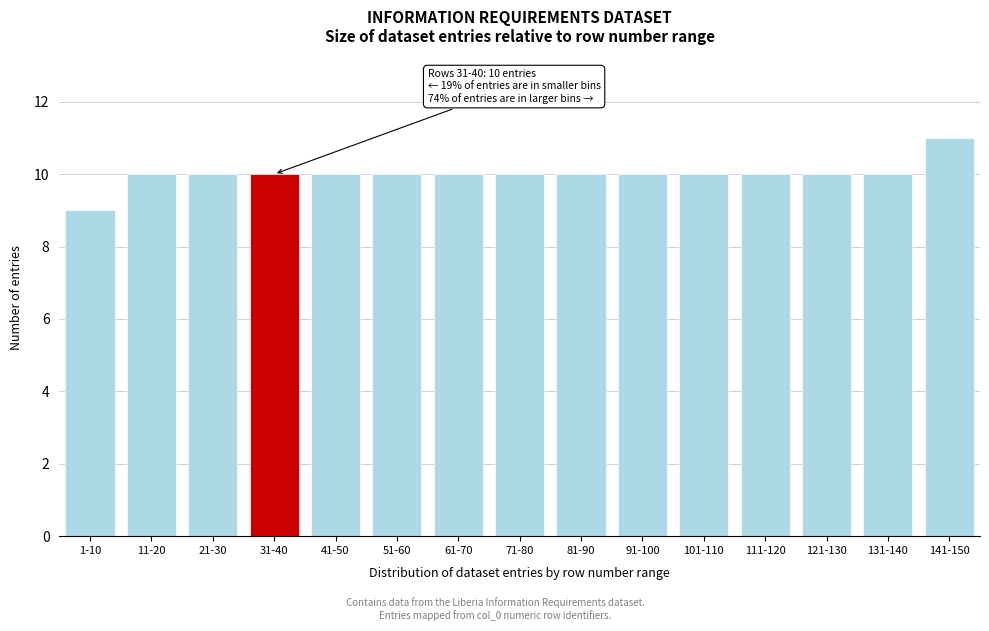

Reading left to right, list all the values displayed in this chart.

9	10	10	10	10	10	10	10	10	10	10	10	10	10	11